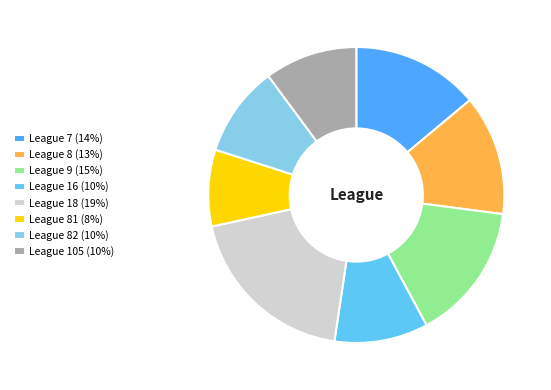

Count the number of slices in the pie.

8